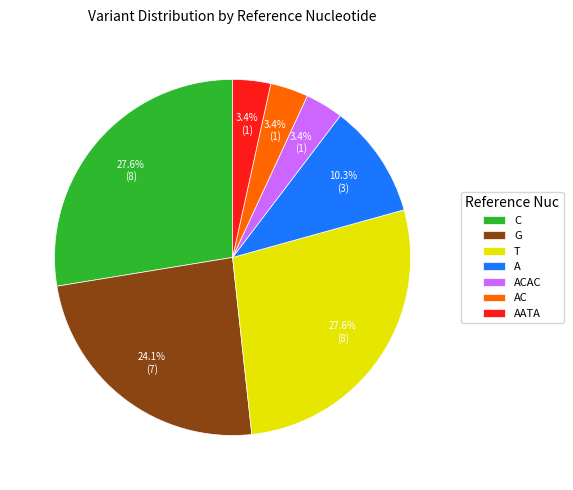

Do T and G together represent more than half of the pie?

Yes